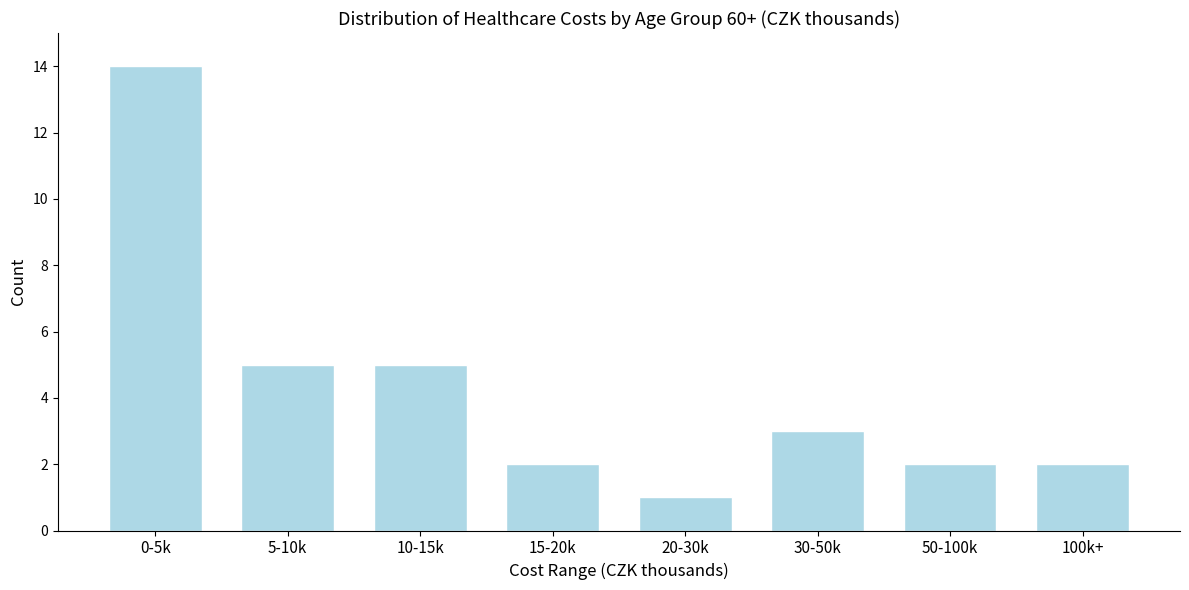

Reading left to right, transcribe all the data shown in this chart.

14	5	5	2	1	3	2	2